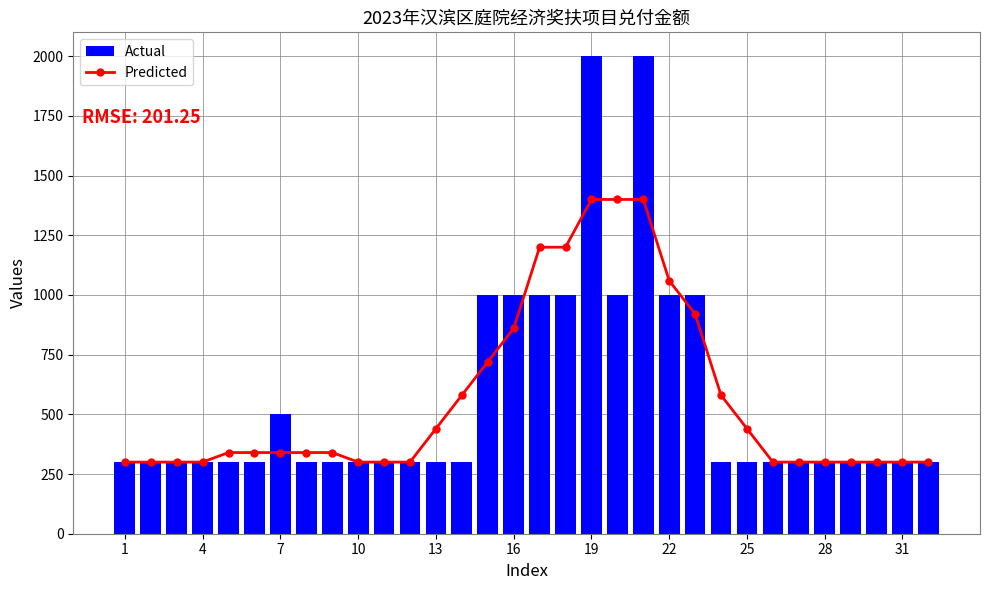

How many values in the Predicted series are below 340?

14